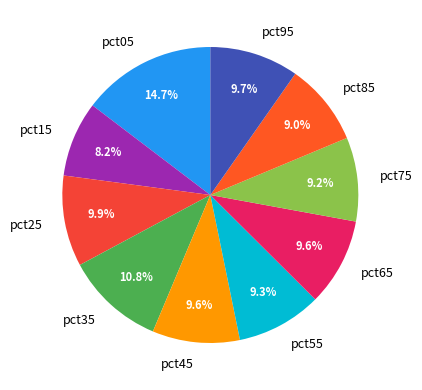

How many slices are in this pie chart?

10